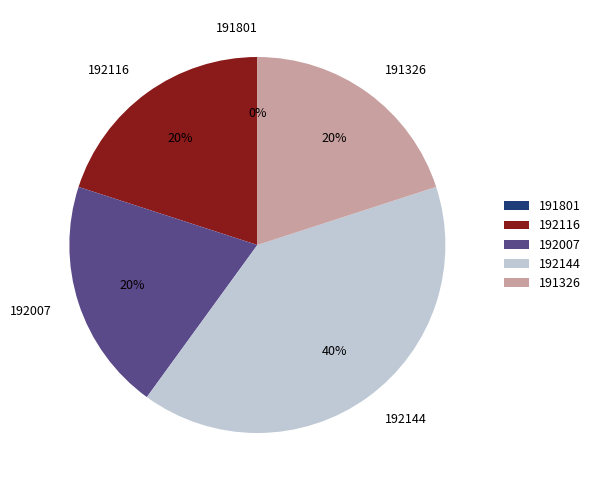

To the nearest percent, what is the combined percentage of 191326 and 192144?

60%